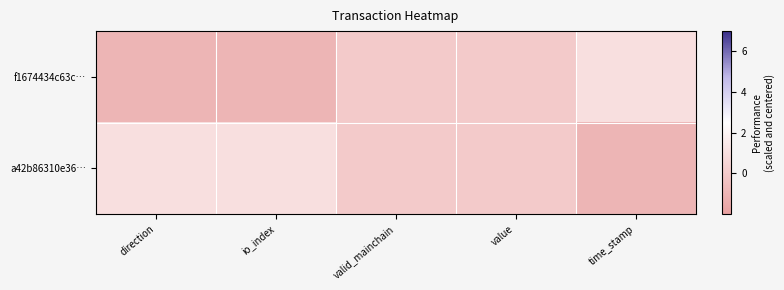

Reading left to right, what are all the values shown in this chart?

f1674434c63c…: direction=-1	io_index=-1	valid_mainchain=0	value=0	time_stamp=1
a42b86310e36…: direction=1	io_index=1	valid_mainchain=0	value=0	time_stamp=-1